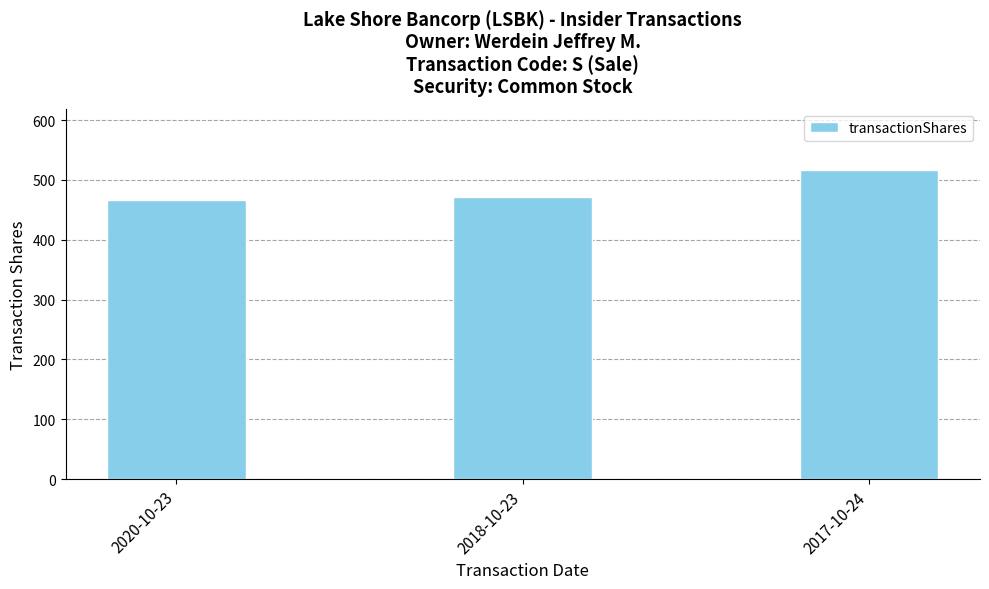

The chart shows a value of 516 at 2017-10-24. True or false?

True